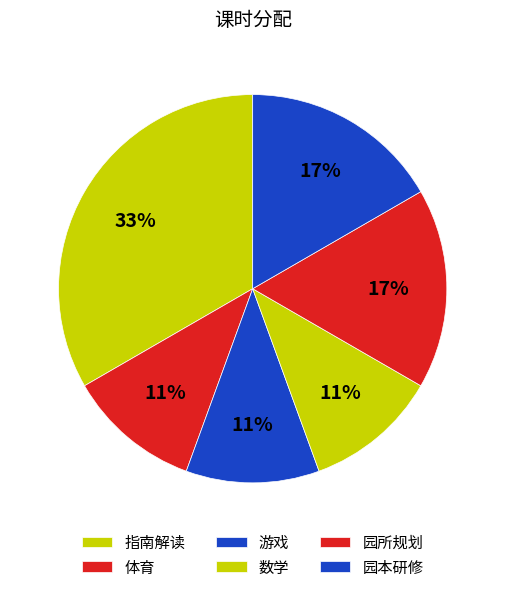

Does 体育 represent more than half of the total?

No